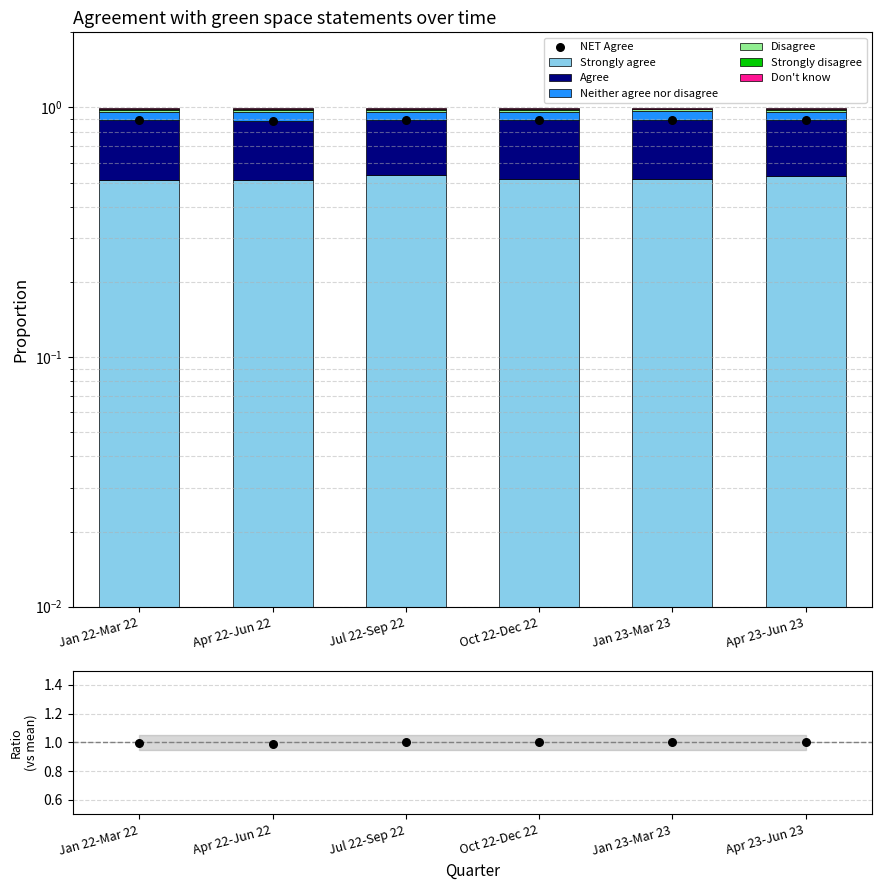

Which series has the largest total across all categories?

Strongly agree